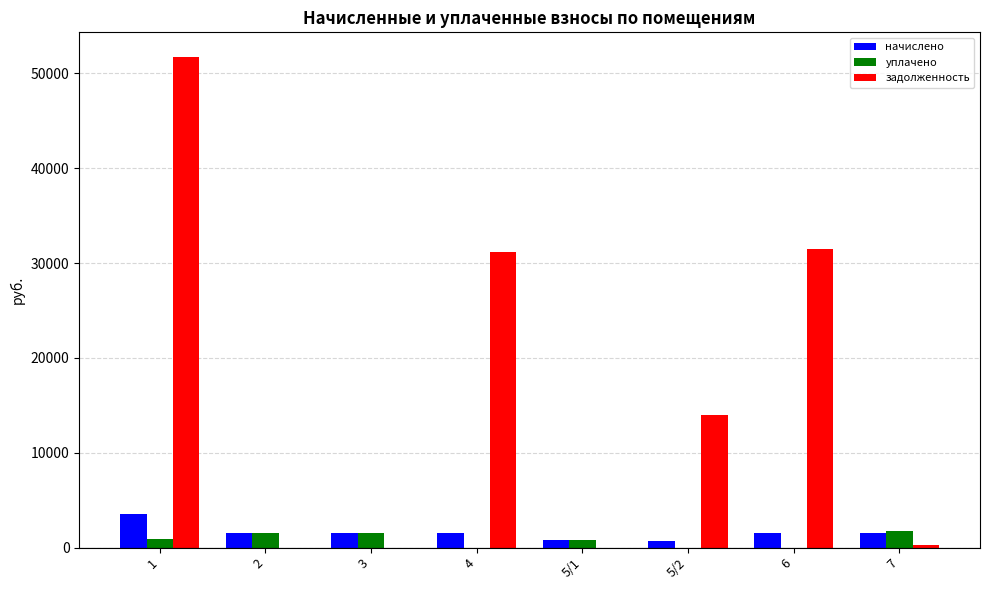

The value of начислено at 1 is 1256.5. True or false?

False